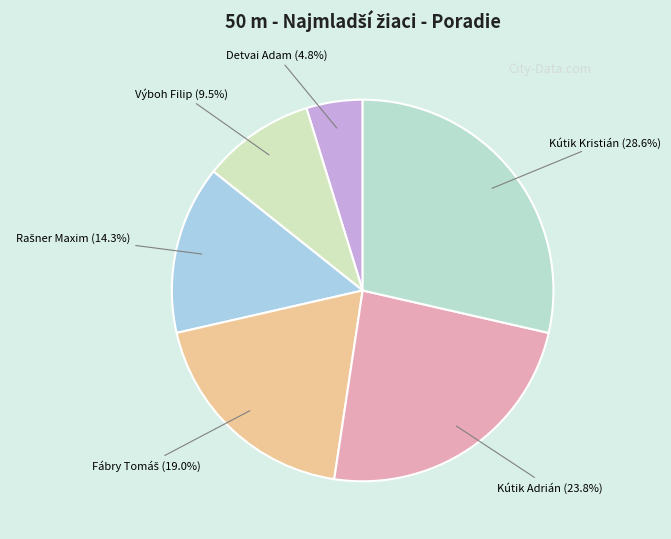

Which category has the biggest portion of the pie?

Kútik Kristián